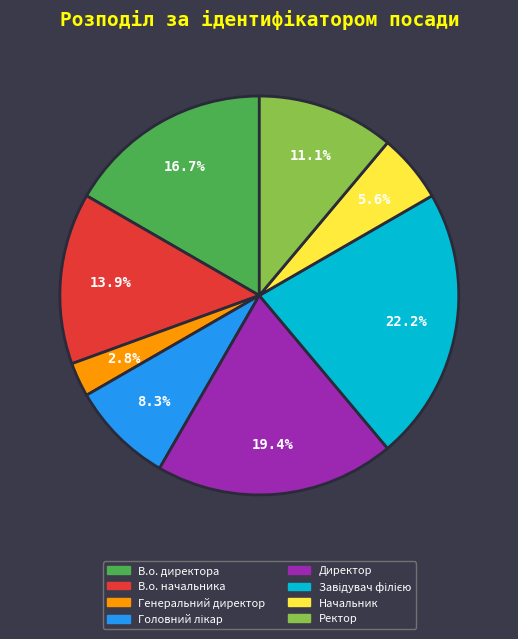

What percentage is the В.о. директора slice, to the nearest percent?

17%